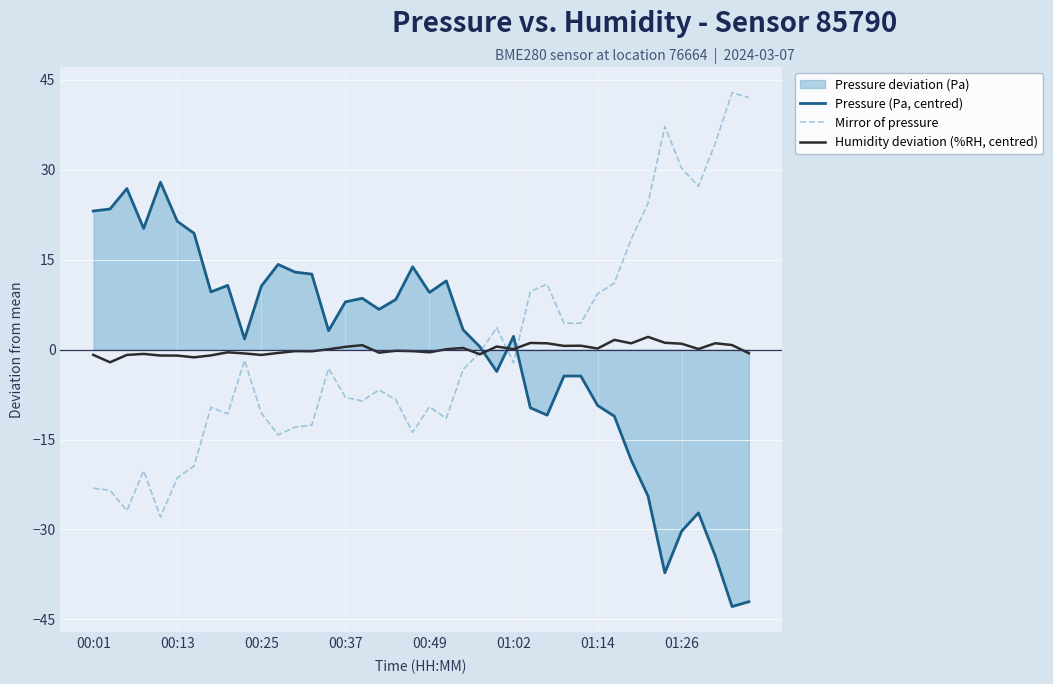

Count the number of categories in the chart.

40